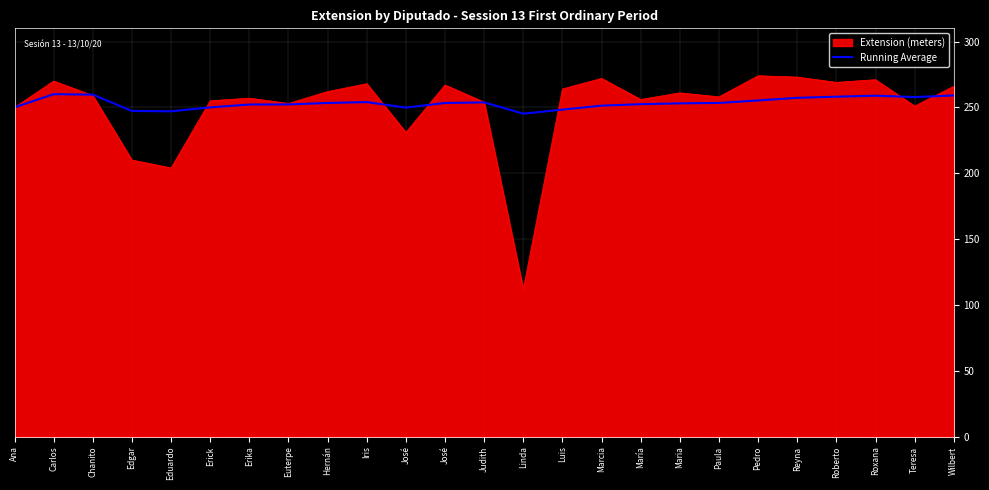

Count the number of categories in the chart.

25